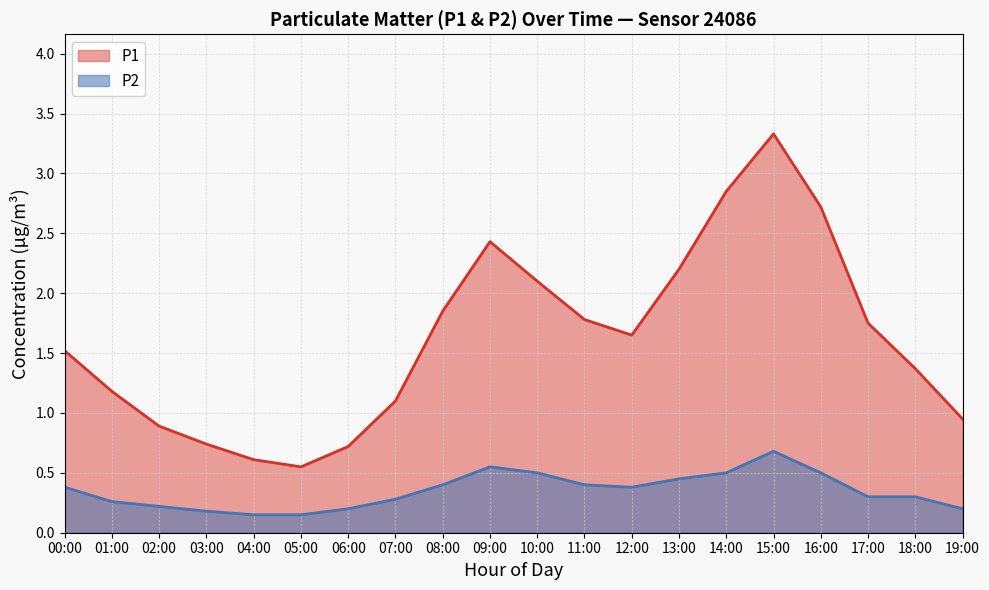

What is the label of the 4th point from the left?

03:00